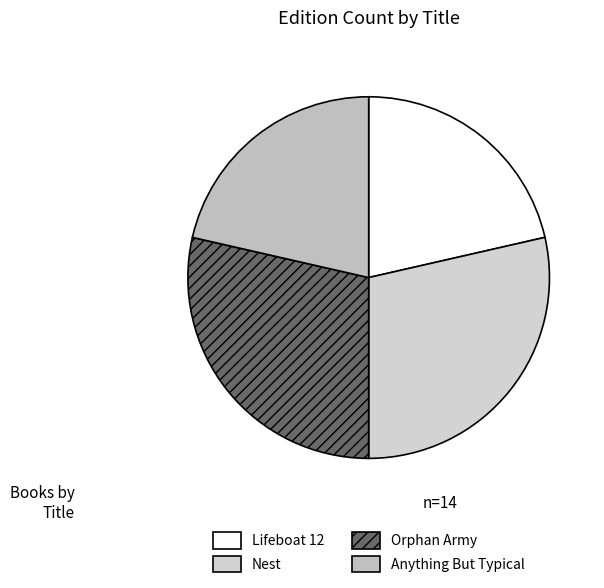

Rank the categories by value from lowest to highest.

Anything But Typical, Orphan Army, Nest, Lifeboat 12